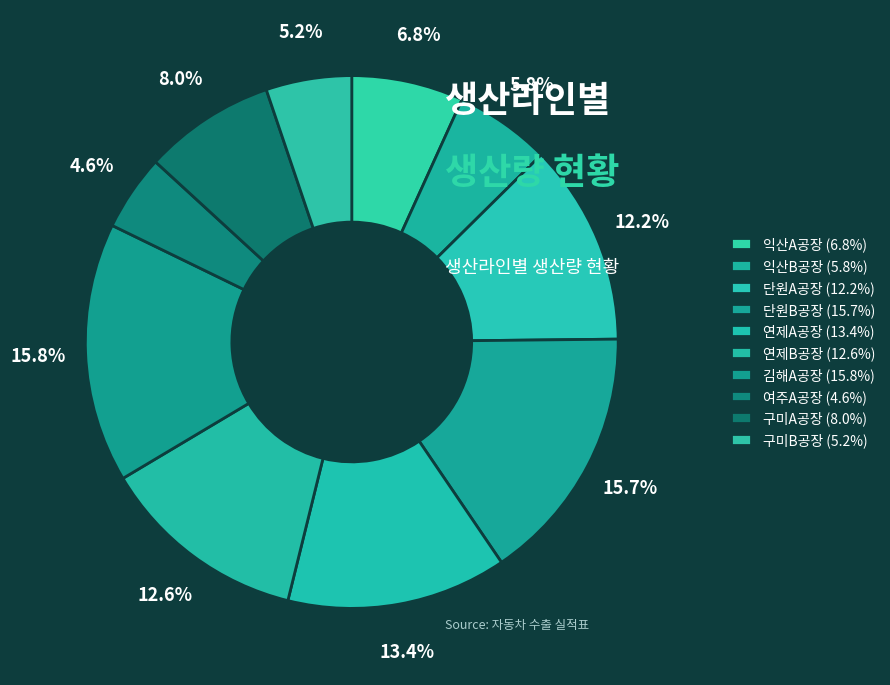

To the nearest percent, what portion does 연제B공장 represent?

13%